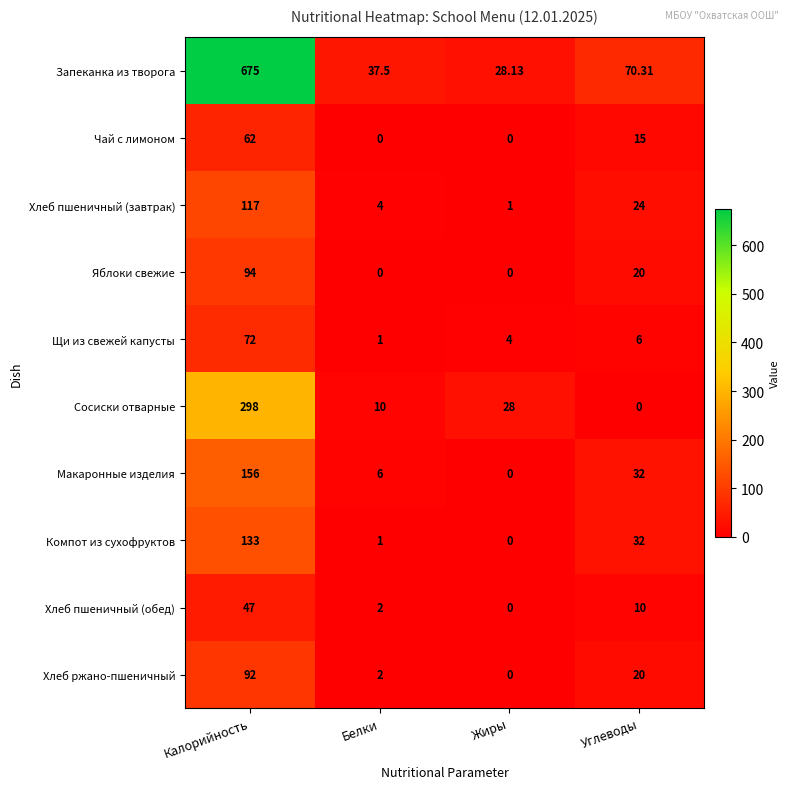

At which label does Щи из свежей капусты reach its peak?

Калорийность